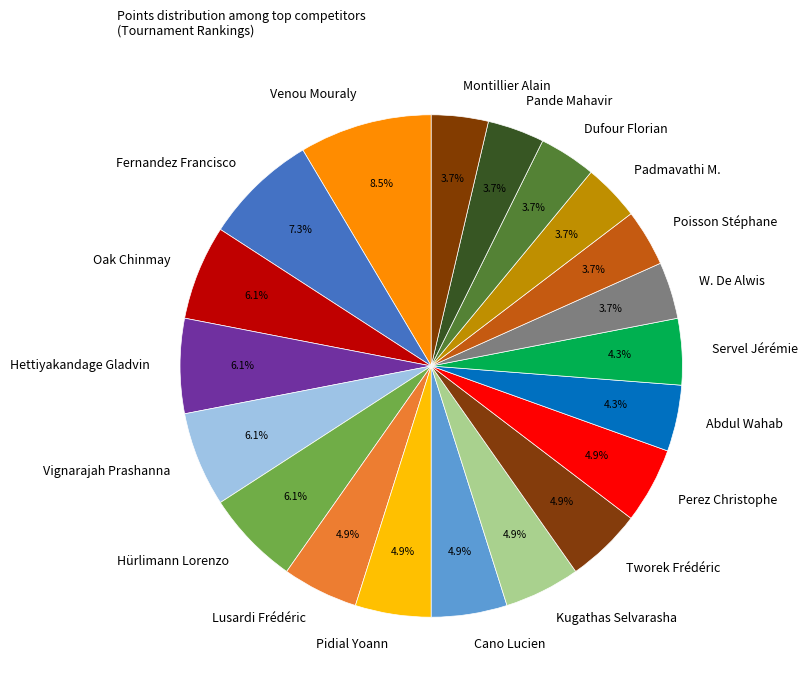

Does Fernandez Francisco represent more than half of the total?

No